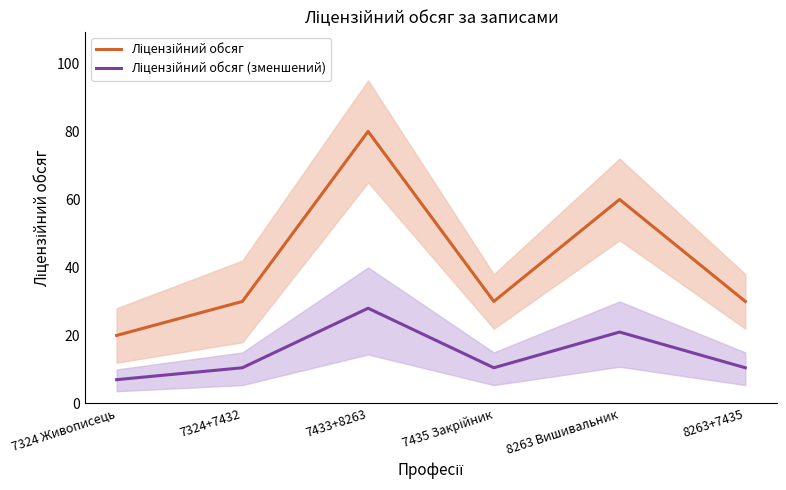

What is the difference between the maximum and second lowest values in the Ліцензійний обсяг series?

50.0